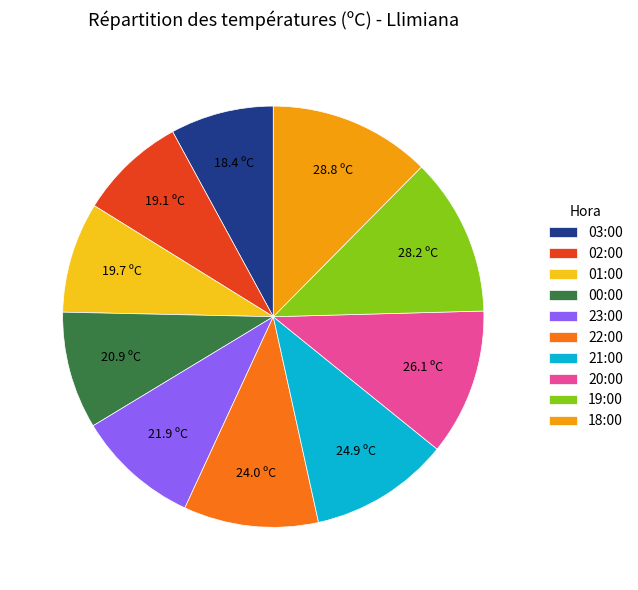

The 21:00 slice represents 11% of the pie. True or false?

True